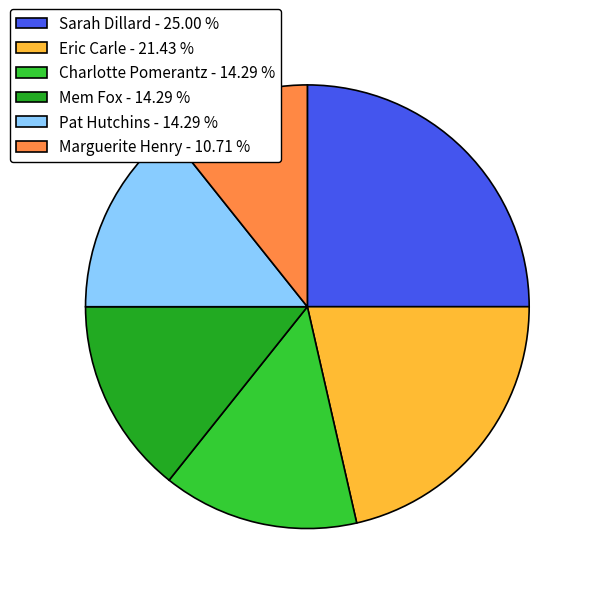

What is the smallest slice in the pie chart?

Marguerite Henry - 10.71 %